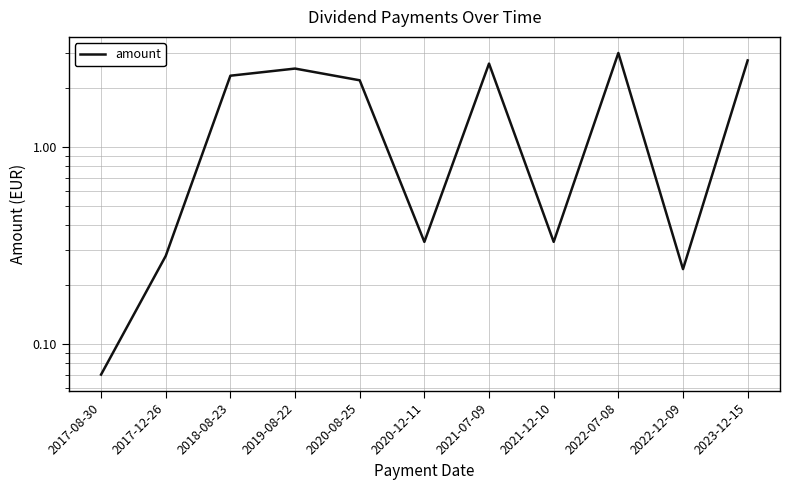

How many values are below 2?

5